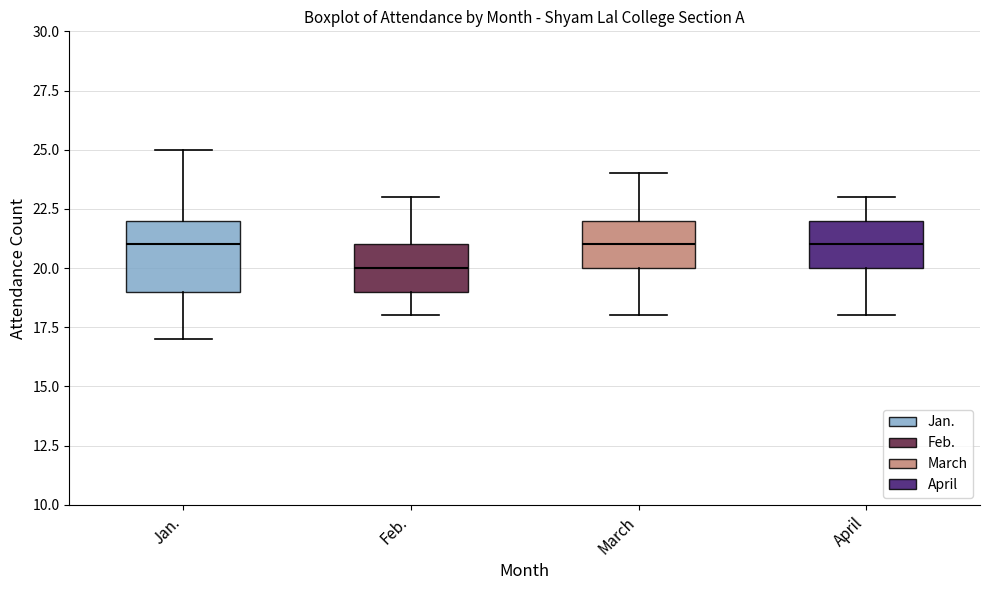

Reading left to right, transcribe this box plot: for each box, give where its median line is, the range the box spans, and where its two whiskers end, as read against the y-axis. The values are not printed on the chart, so give them approximately, as read against the axis.

Jan.: median 21, box 19 to 22, whiskers 17 to 25
Feb.: median 20, box 19 to 21, whiskers 18 to 23
March: median 21, box 20 to 22, whiskers 18 to 24
April: median 21, box 20 to 22, whiskers 18 to 23